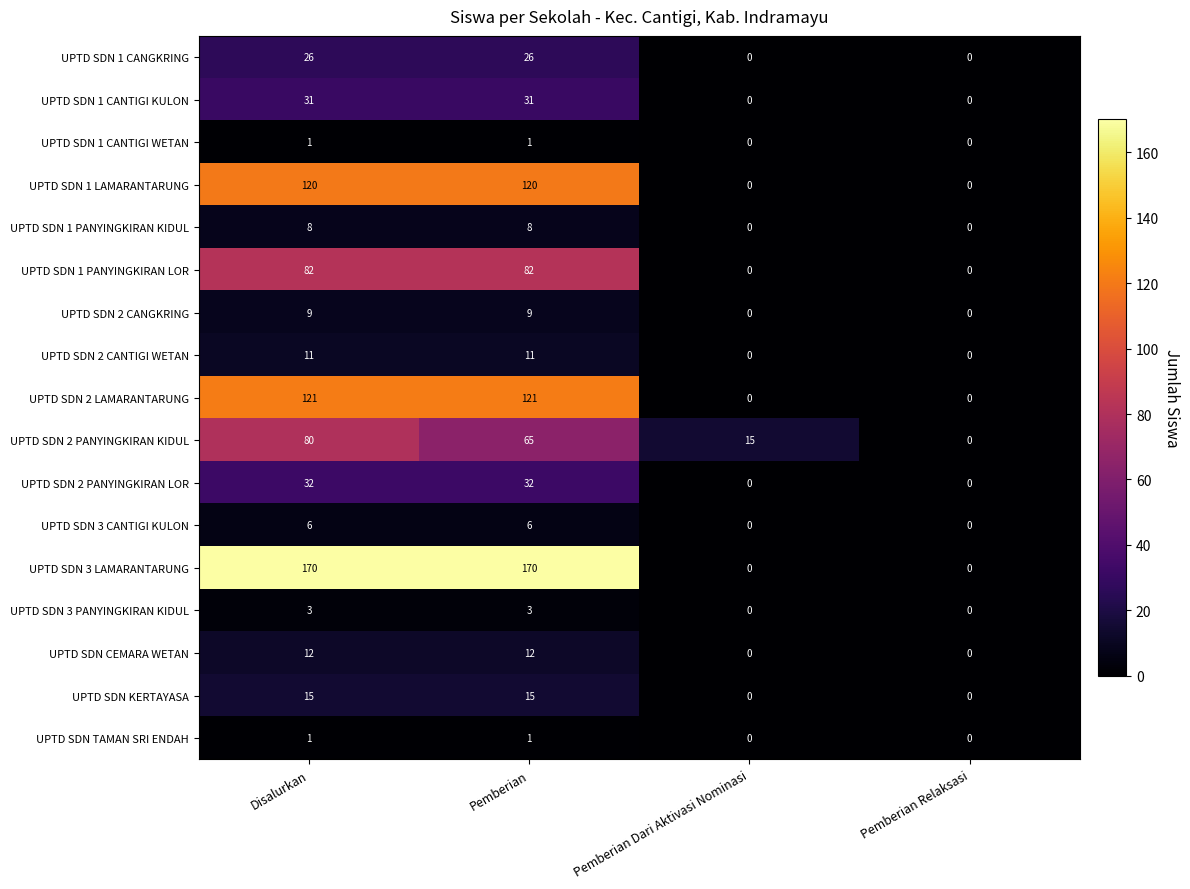

What is the difference between the maximum and second lowest values in the UPTD SDN 1 CANTIGI KULON series?

31